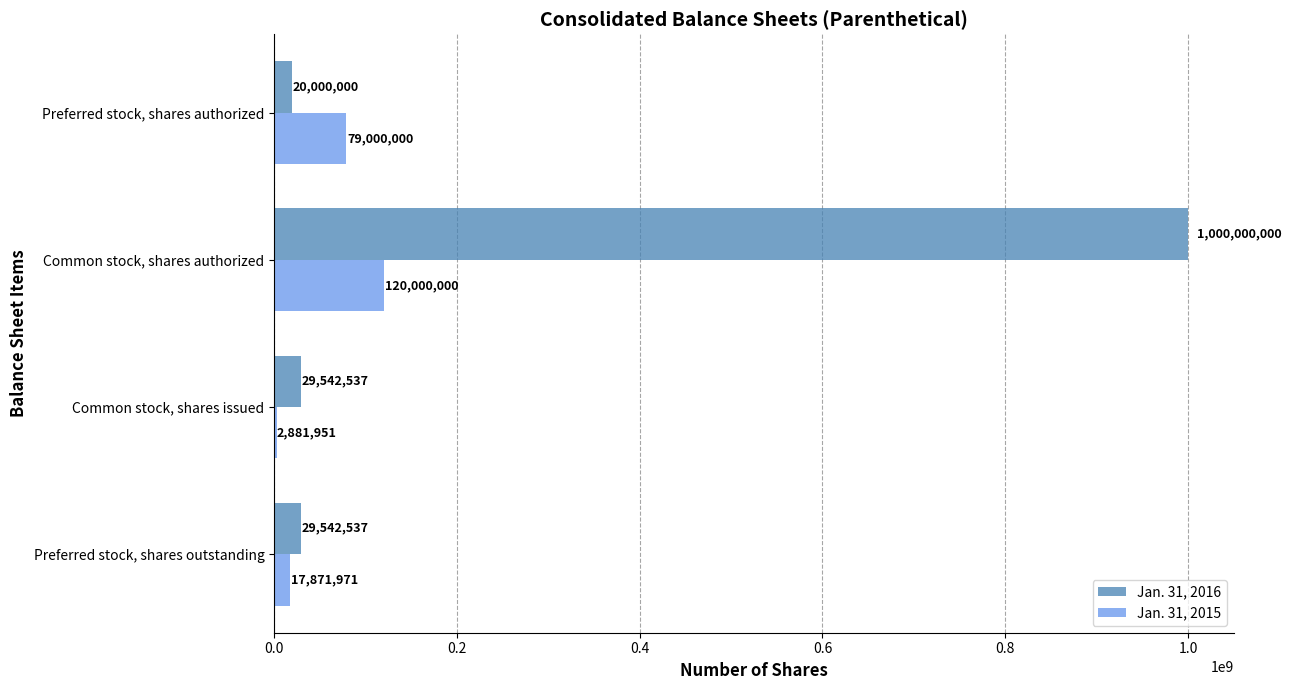

The value of Jan. 31, 2016 at Preferred stock, shares authorized is 20000000. True or false?

True